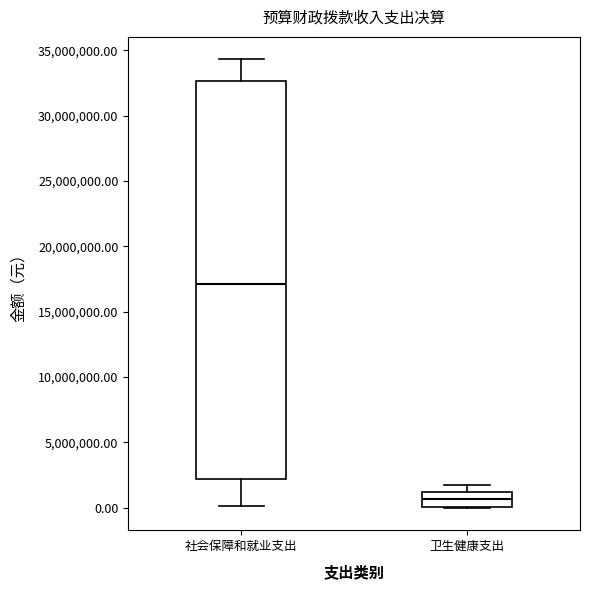

Which box has the highest median line?

社会保障和就业支出